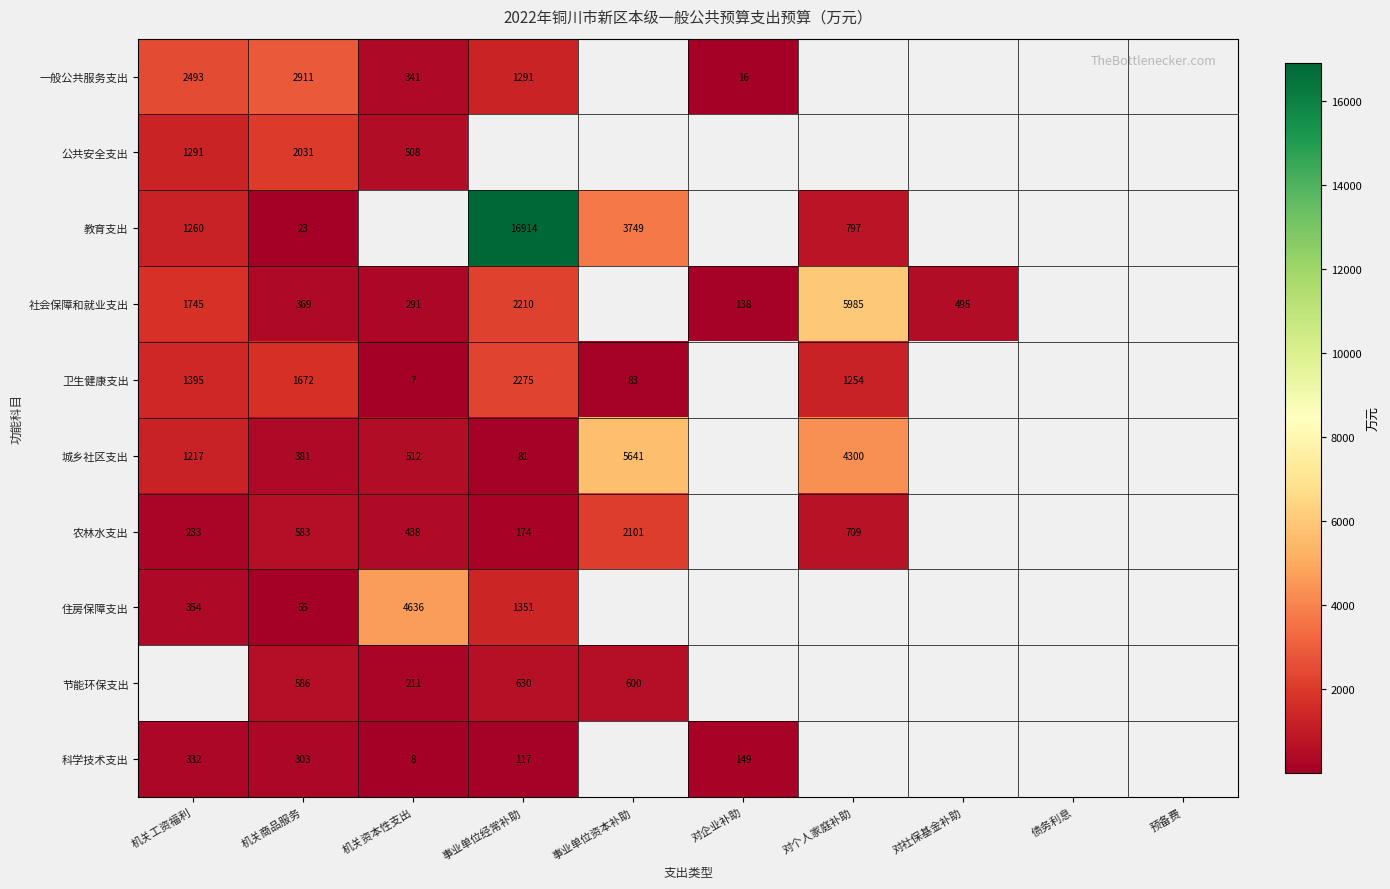

The value of 一般公共服务支出 at 机关商品服务 is 2911. True or false?

True